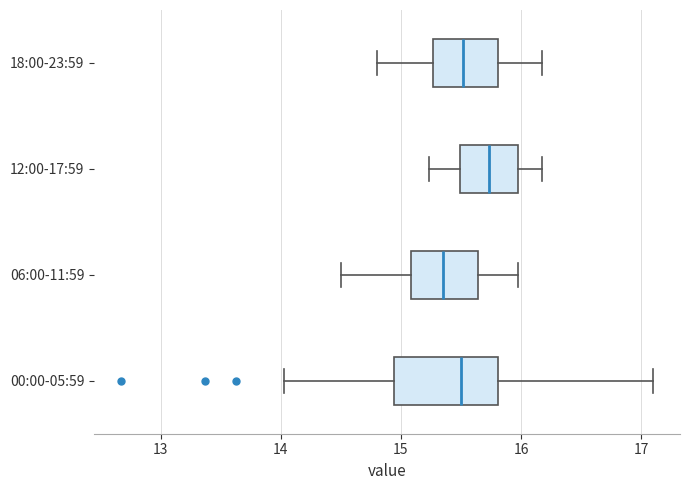

Where is the left edge of the box for 18:00-23:59 on the x-axis? The values are not printed on the chart, so give them approximately, as read against the axis.

15.3